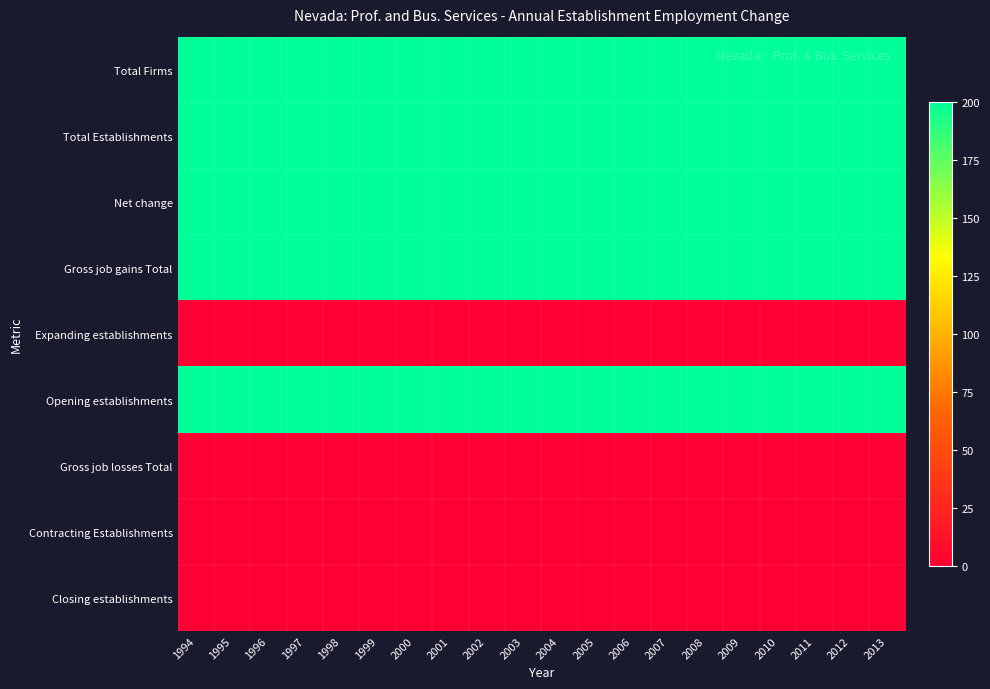

Reading left to right, what are all the values shown in this chart?

Total Firms: 1994=200	1995=200	1996=200	1997=200	1998=200	1999=200	2000=200	2001=200	2002=200	2003=200	2004=200	2005=200	2006=200	2007=200	2008=200	2009=200	2010=200	2011=200	2012=200	2013=200
Total Establishments: 1994=200	1995=200	1996=200	1997=200	1998=200	1999=200	2000=200	2001=200	2002=200	2003=200	2004=200	2005=200	2006=200	2007=200	2008=200	2009=200	2010=200	2011=200	2012=200	2013=200
Net change: 1994=200	1995=200	1996=200	1997=200	1998=200	1999=200	2000=200	2001=200	2002=200	2003=200	2004=200	2005=200	2006=200	2007=200	2008=200	2009=200	2010=200	2011=200	2012=200	2013=200
Gross job gains Total: 1994=200	1995=200	1996=200	1997=200	1998=200	1999=200	2000=200	2001=200	2002=200	2003=200	2004=200	2005=200	2006=200	2007=200	2008=200	2009=200	2010=200	2011=200	2012=200	2013=200
Expanding establishments: 1994=0	1995=0	1996=0	1997=0	1998=0	1999=0	2000=0	2001=0	2002=0	2003=0	2004=0	2005=0	2006=0	2007=0	2008=0	2009=0	2010=0	2011=0	2012=0	2013=0
Opening establishments: 1994=200	1995=200	1996=200	1997=200	1998=200	1999=200	2000=200	2001=200	2002=200	2003=200	2004=200	2005=200	2006=200	2007=200	2008=200	2009=200	2010=200	2011=200	2012=200	2013=200
Gross job losses Total: 1994=0	1995=0	1996=0	1997=0	1998=0	1999=0	2000=0	2001=0	2002=0	2003=0	2004=0	2005=0	2006=0	2007=0	2008=0	2009=0	2010=0	2011=0	2012=0	2013=0
Contracting Establishments: 1994=0	1995=0	1996=0	1997=0	1998=0	1999=0	2000=0	2001=0	2002=0	2003=0	2004=0	2005=0	2006=0	2007=0	2008=0	2009=0	2010=0	2011=0	2012=0	2013=0
Closing establishments: 1994=0	1995=0	1996=0	1997=0	1998=0	1999=0	2000=0	2001=0	2002=0	2003=0	2004=0	2005=0	2006=0	2007=0	2008=0	2009=0	2010=0	2011=0	2012=0	2013=0